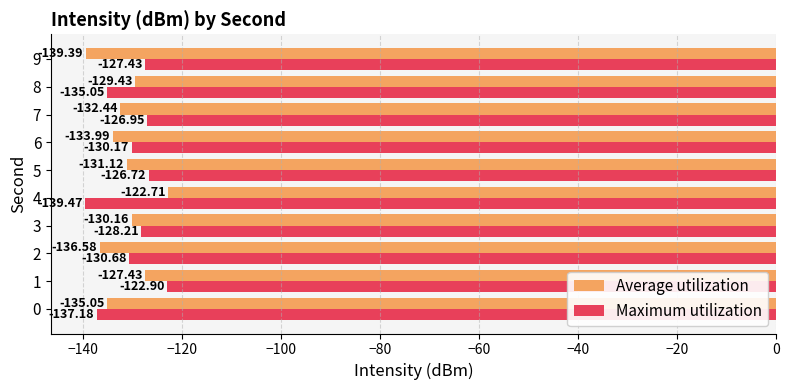

Rank the series by their maximum value, from highest to lowest.

Average utilization, Maximum utilization